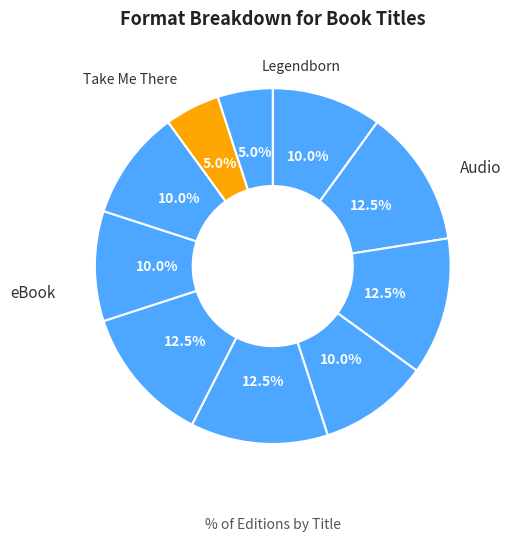

How many segments does this pie chart have?

10